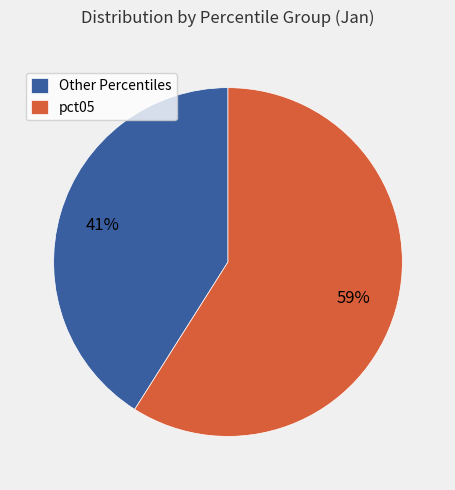

To the nearest percent, what percentage of the pie is Other Percentiles?

41%